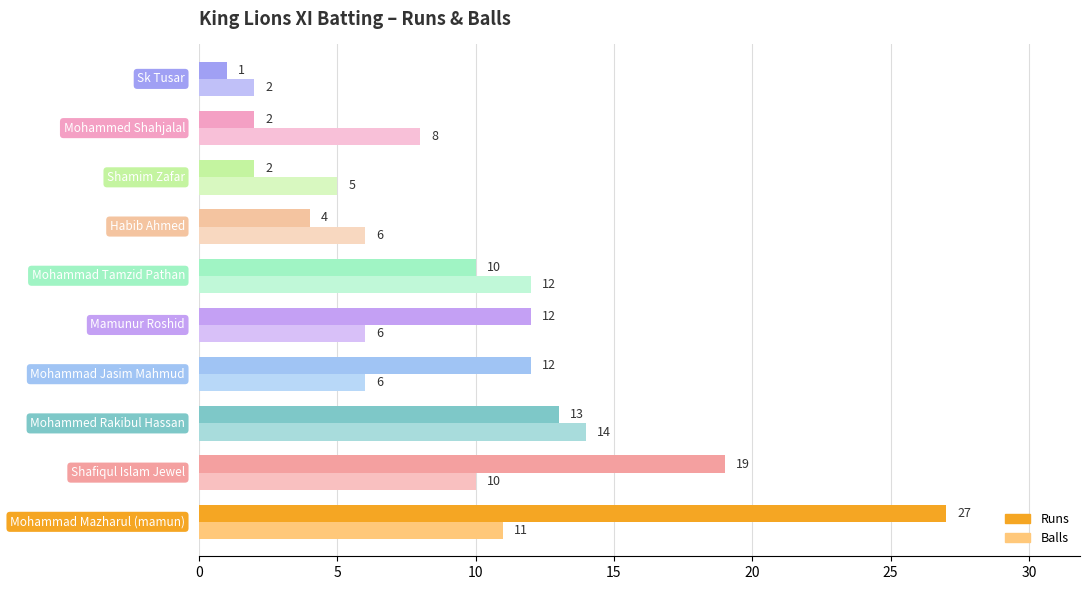

What is the maximum value for Balls?

14